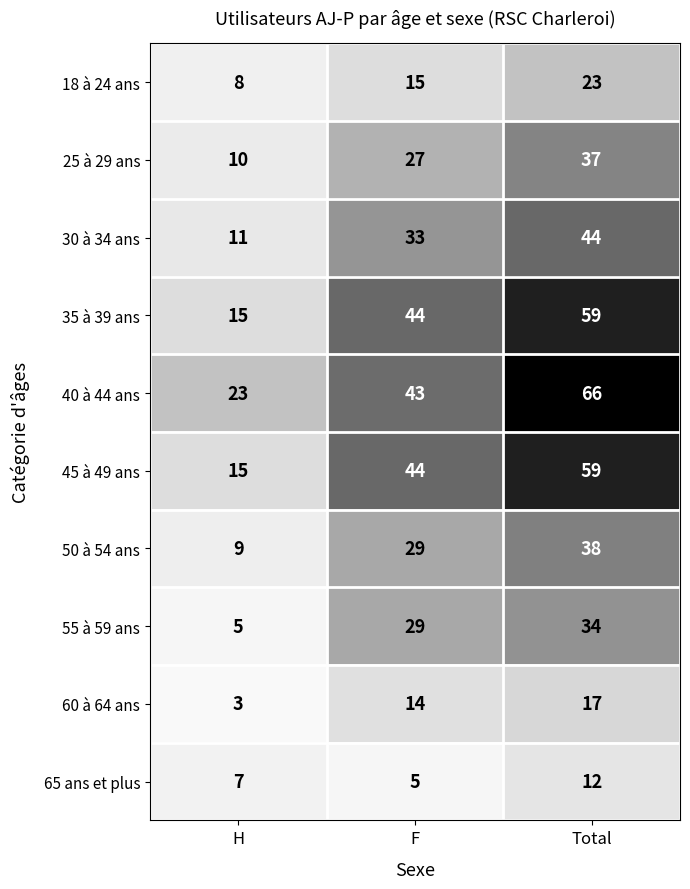

List the labels in order of 30 à 34 ans value, smallest first.

H, F, Total